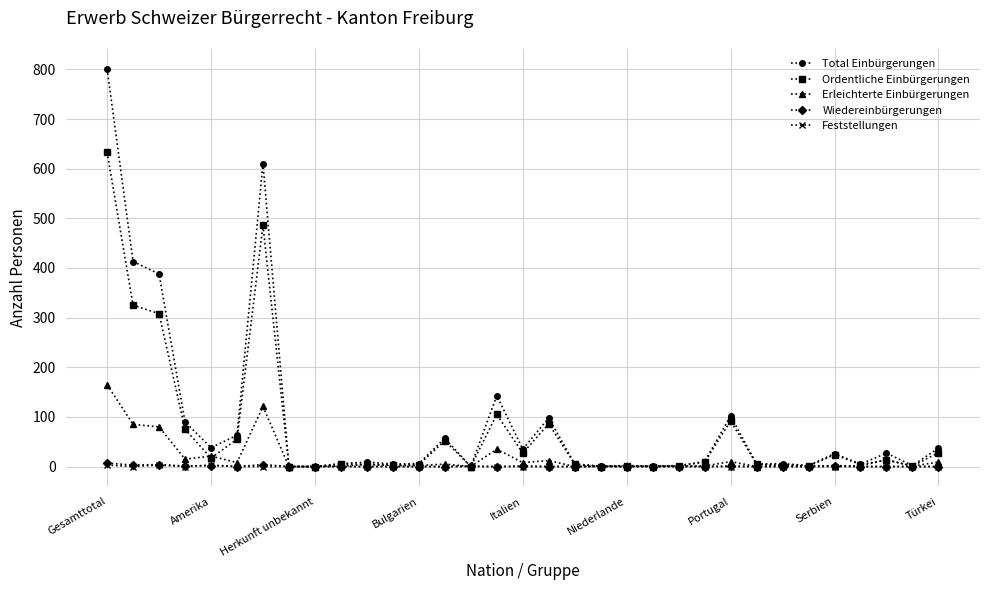

True or false: Ordentliche Einbürgerungen has more than 0 points higher than both neighbors.

True